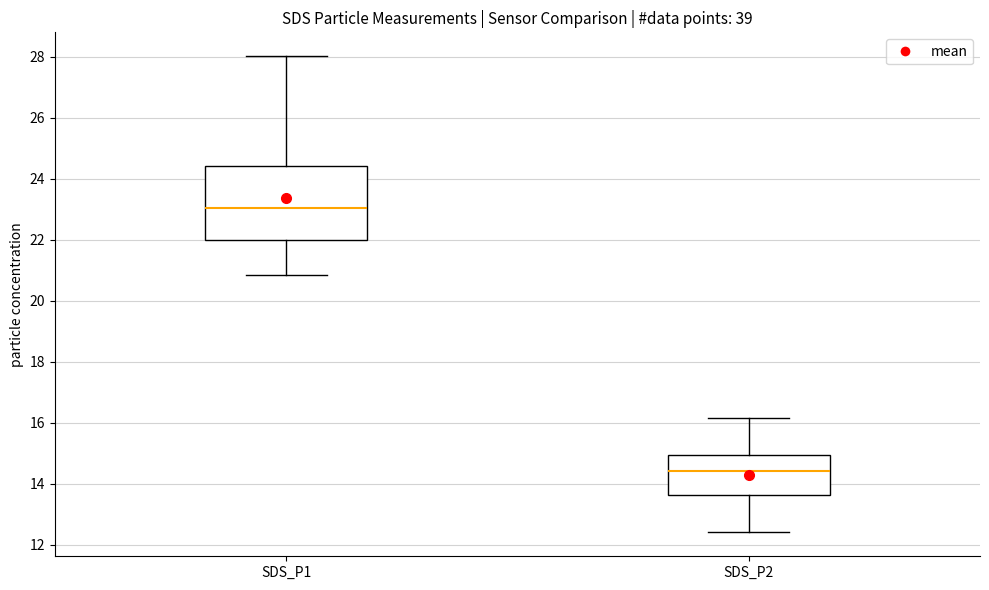

Which box has the lowest median line?

SDS_P2